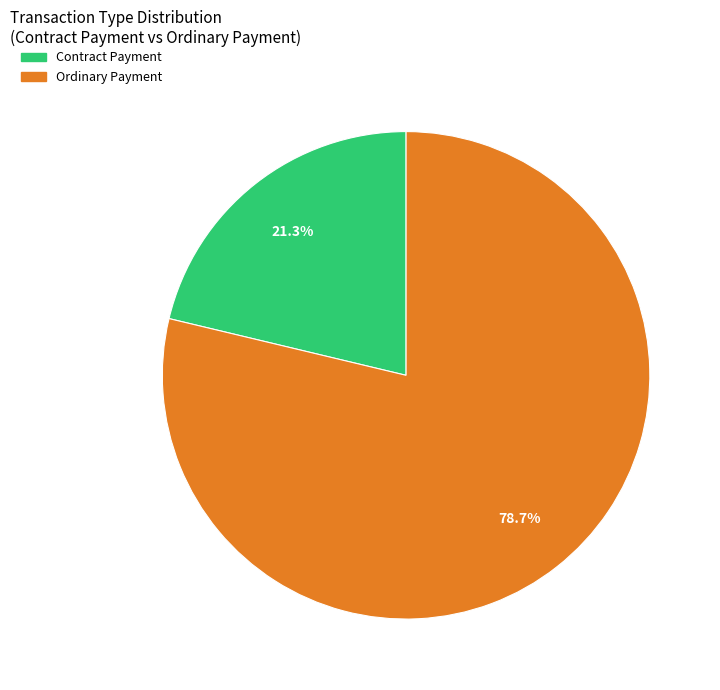

What is the total percentage of Ordinary Payment and Contract Payment?

100.0%